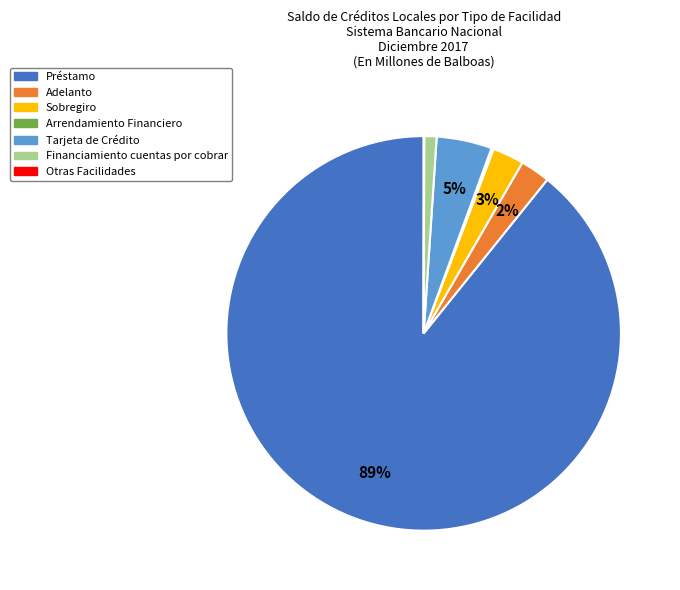

Is there any slice that represents more than half of the pie?

Yes